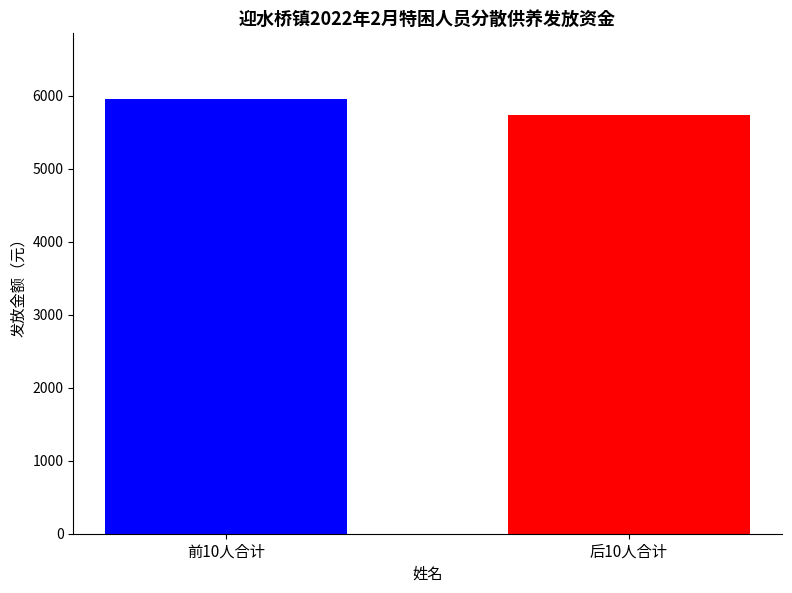

Does the chart contain any negative values?

No